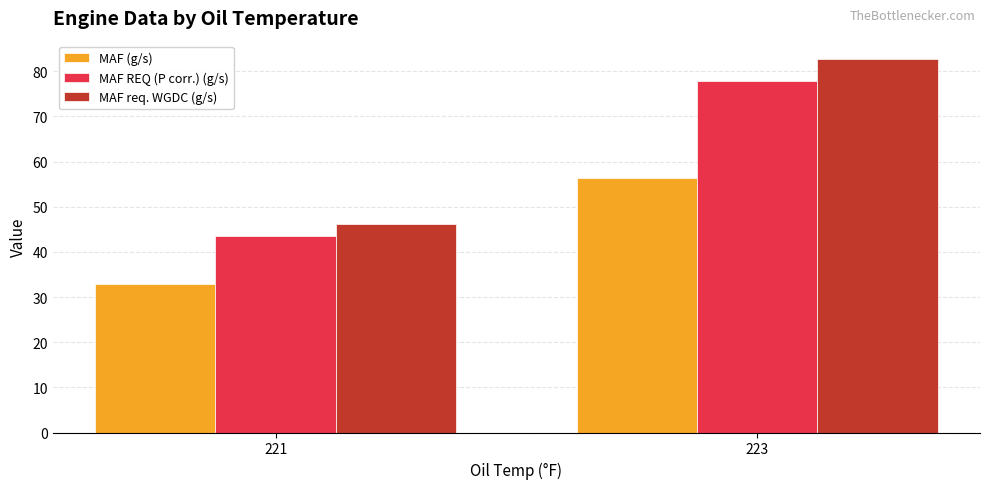

Does the chart contain stacked bars?

No